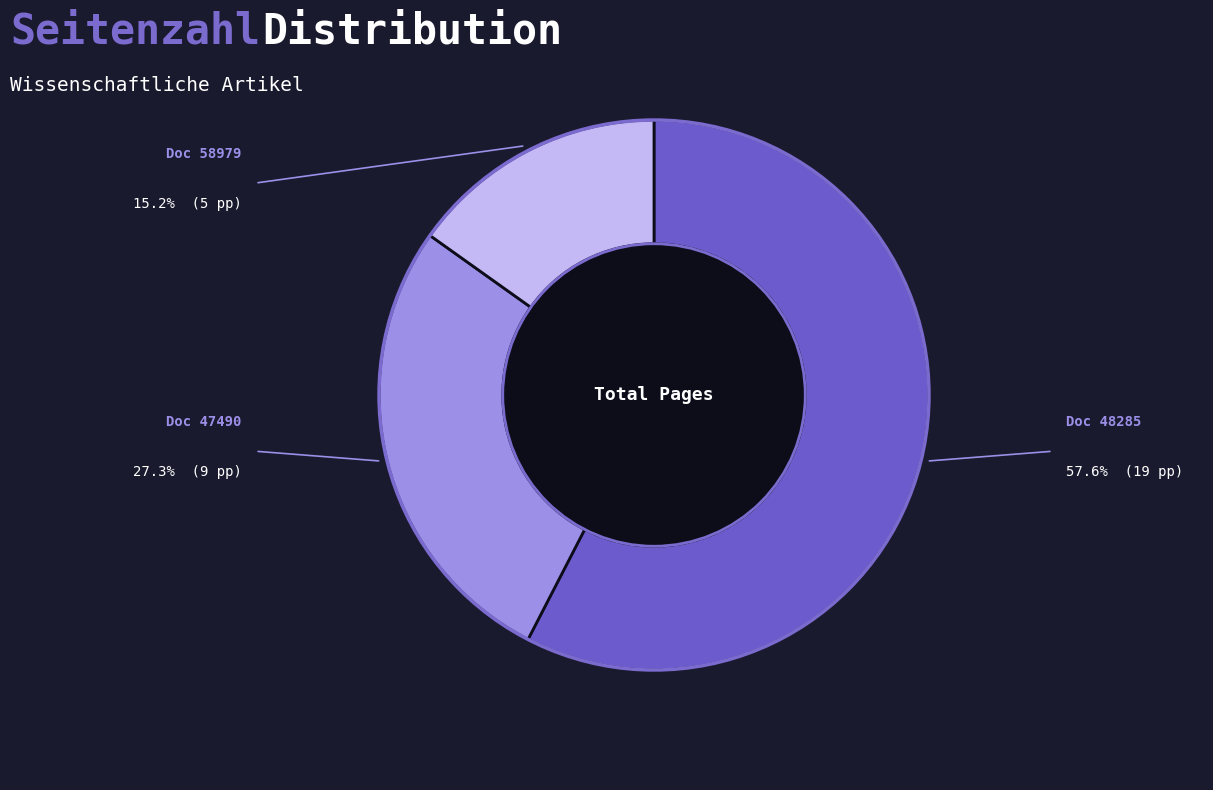

Count the number of slices in the pie.

3